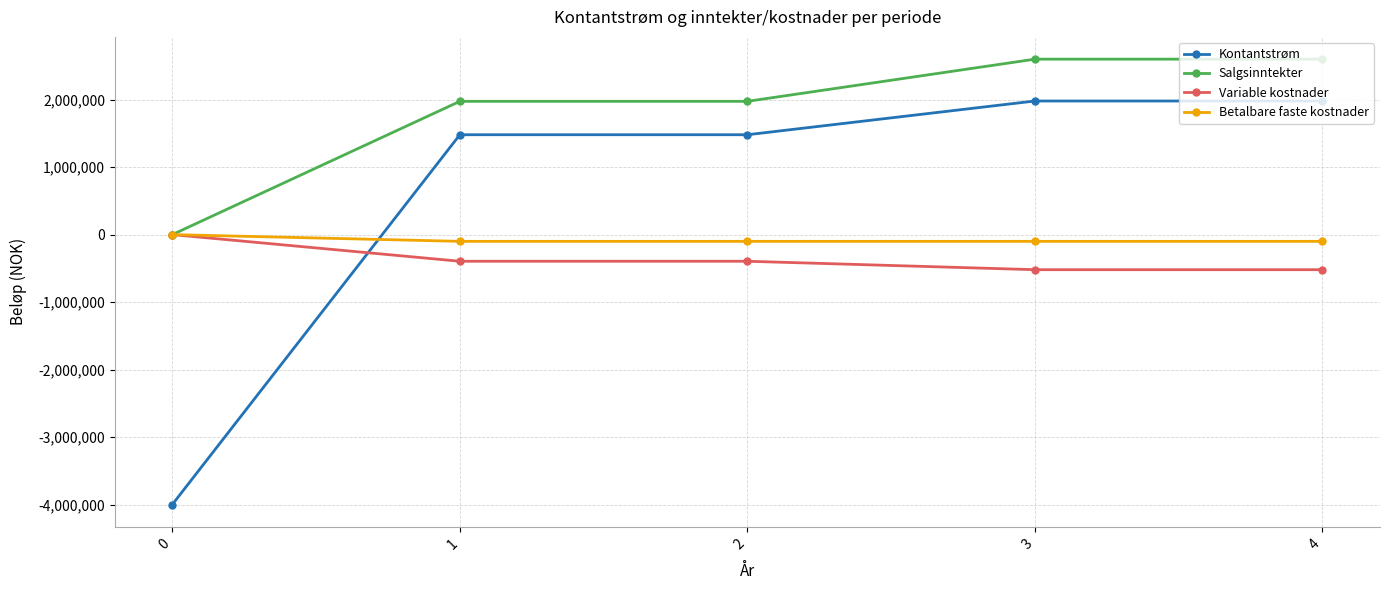

True or false: Betalbare faste kostnader and Kontantstrøm intersect in this chart.

True